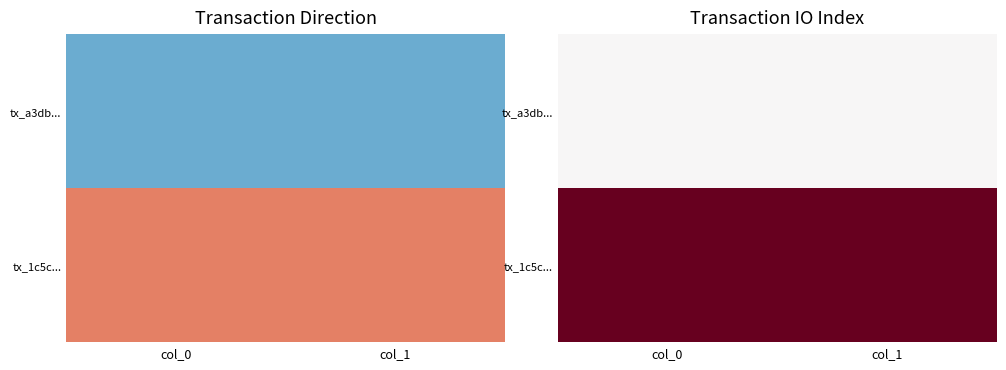

What is the highest value of the tx_1c5c... series?

2